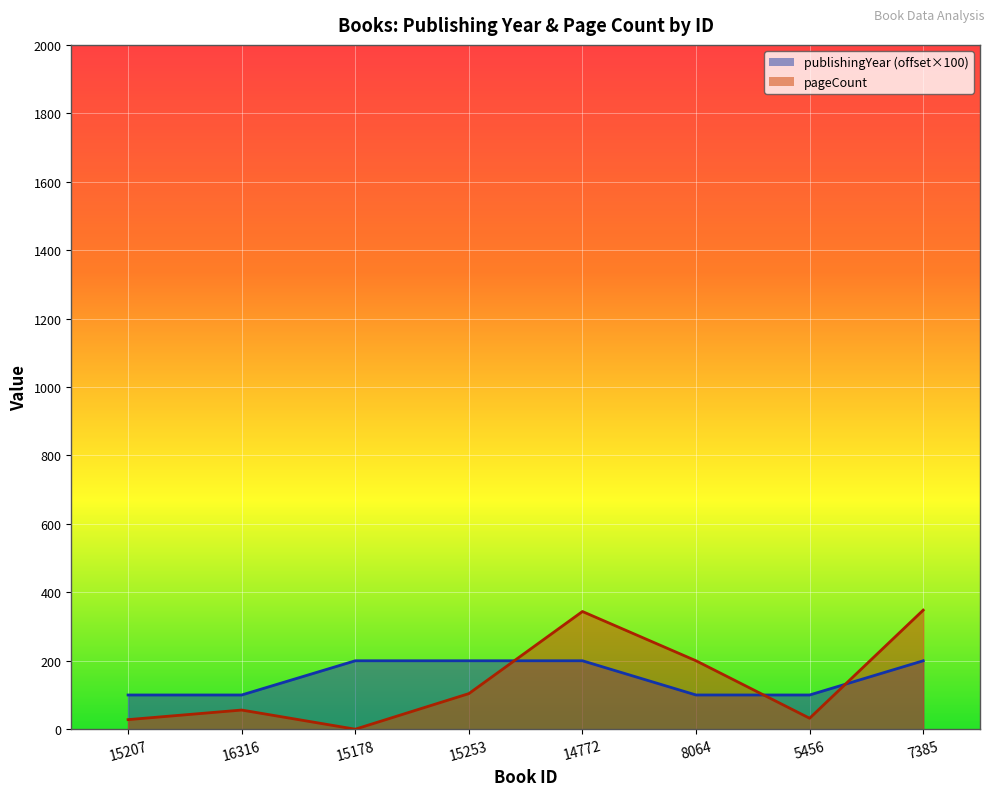

True or false: publishingYear has more than 1 interior local peaks.

False